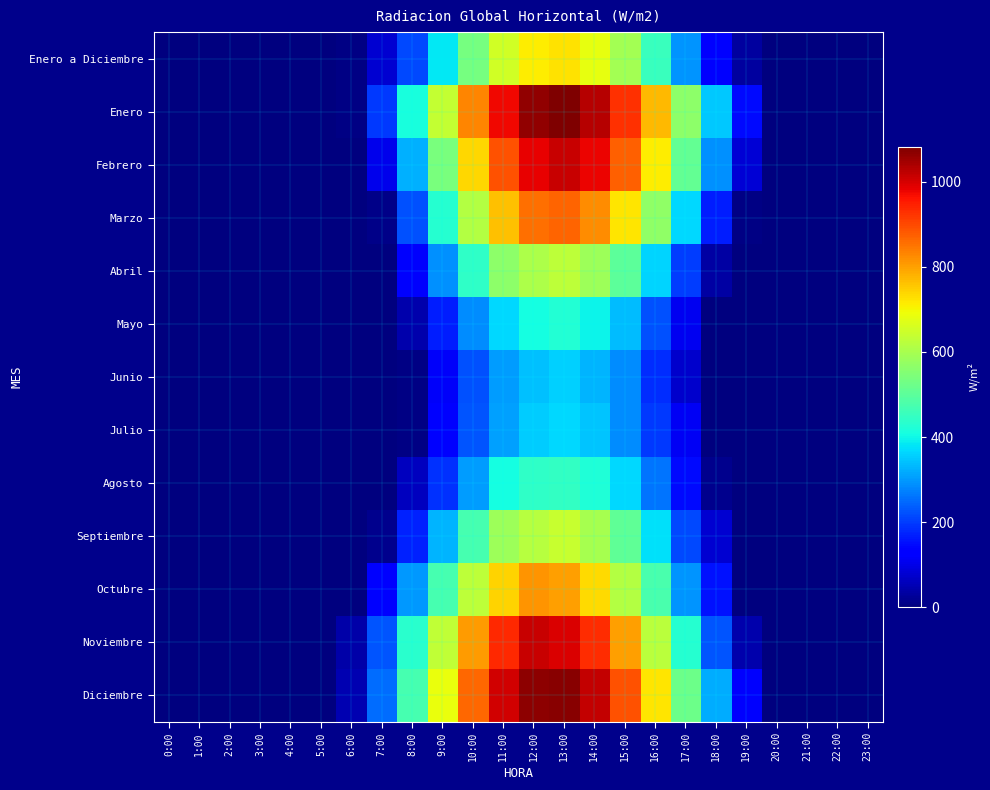

What is the total value across all series at 6:00?

106.7